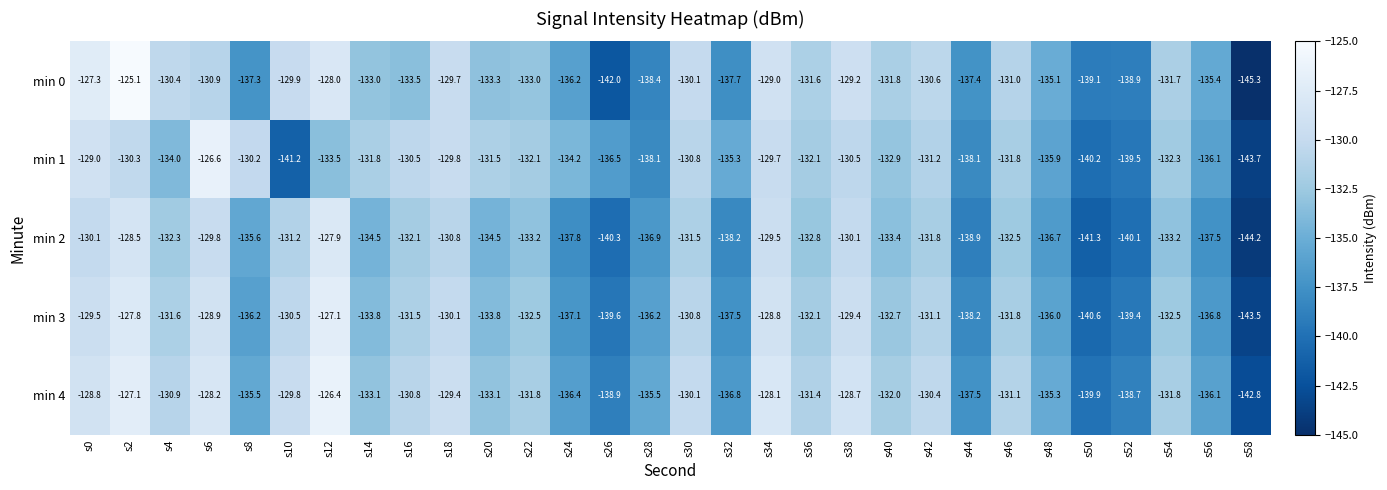

What is the average value of the min 3 series?

-133.6